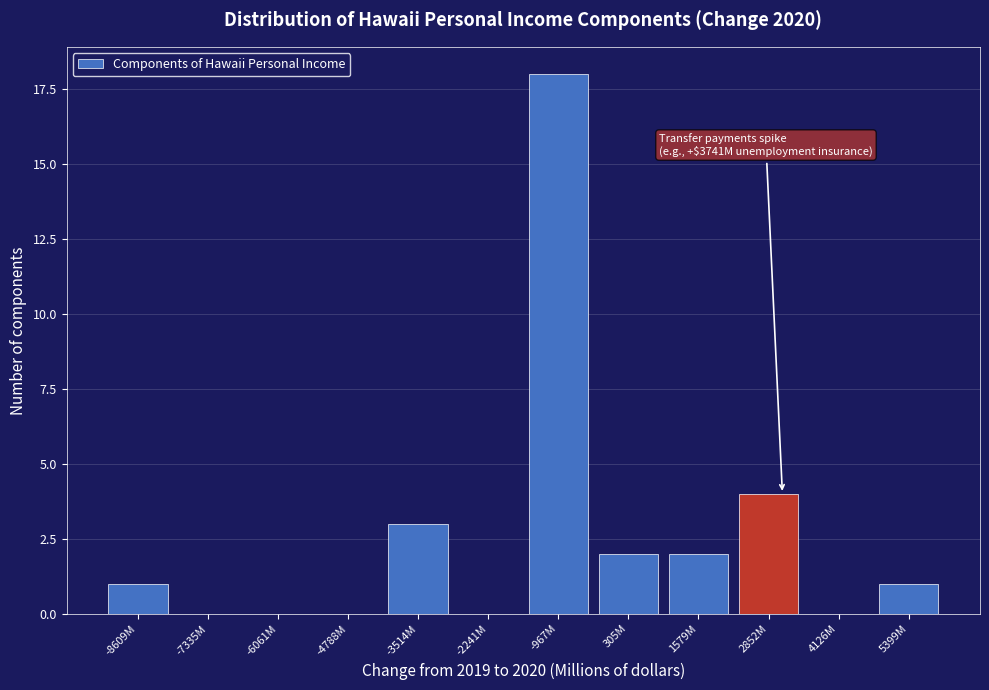

Reading left to right, list all the values displayed in this chart.

-8609M=1	-7335M=0	-6061M=0	-4788M=0	-3514M=3	-2241M=0	-967M=18	305M=2	1579M=2	2852M=4	4126M=0	5399M=1